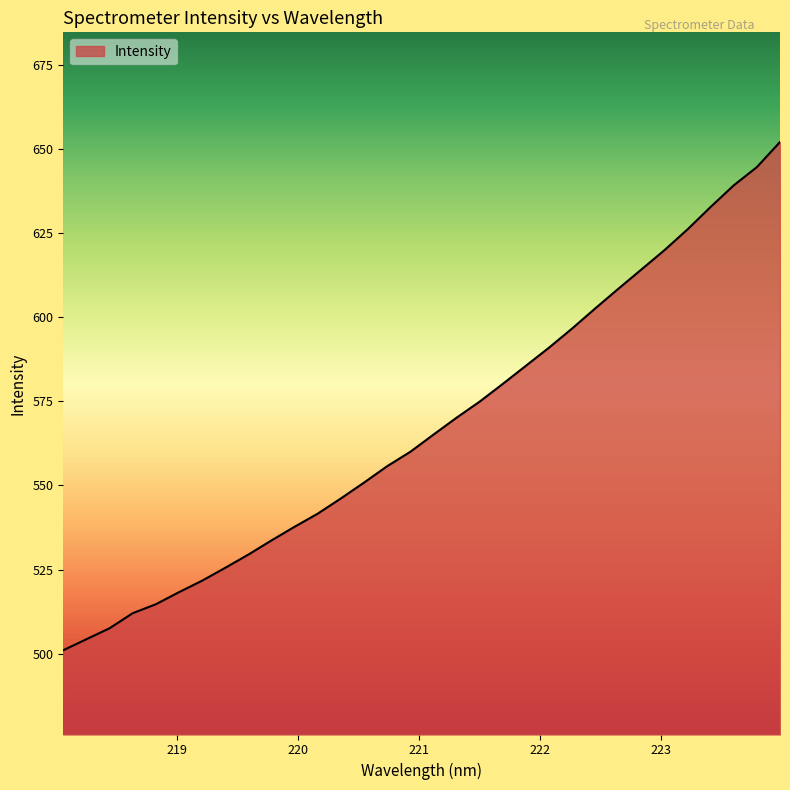

What is the minimum value shown in the chart?

501.0